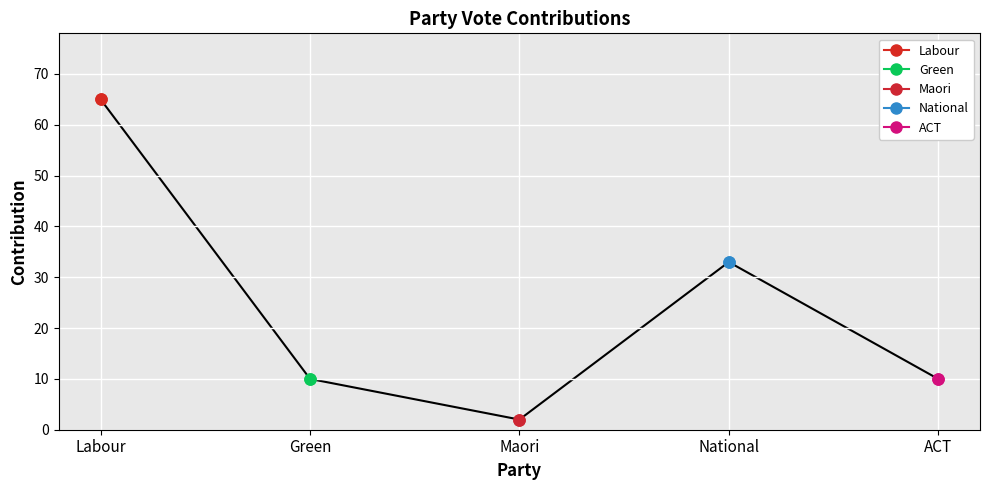

How many points are higher than both their immediate neighbors (excluding endpoints)?

1